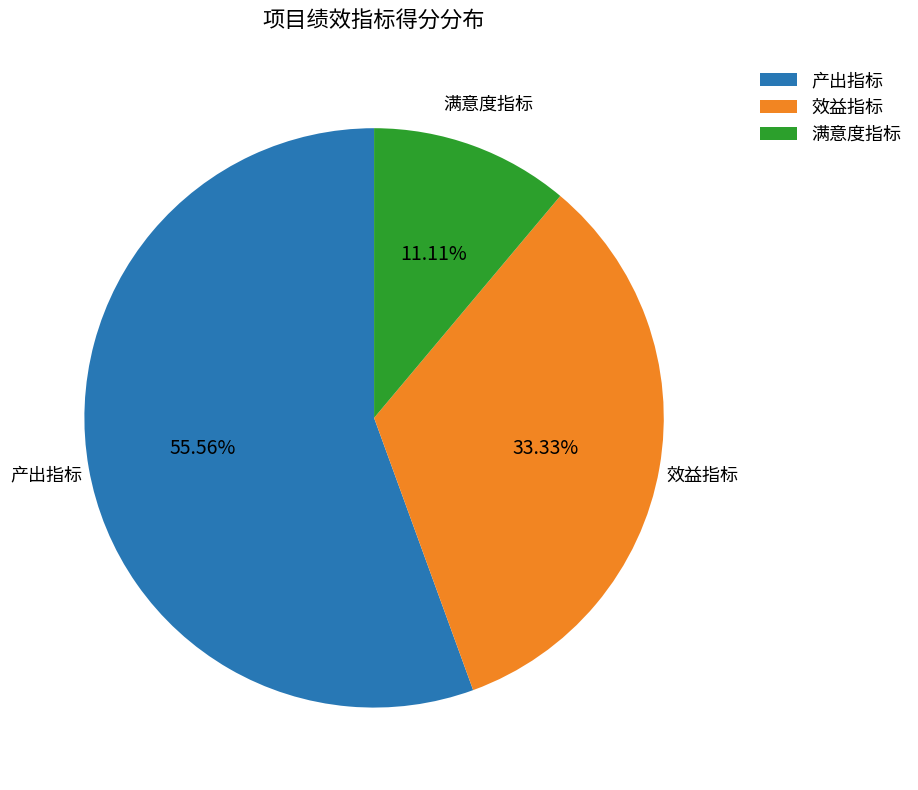

To the nearest percent, what is the average slice percentage?

33%